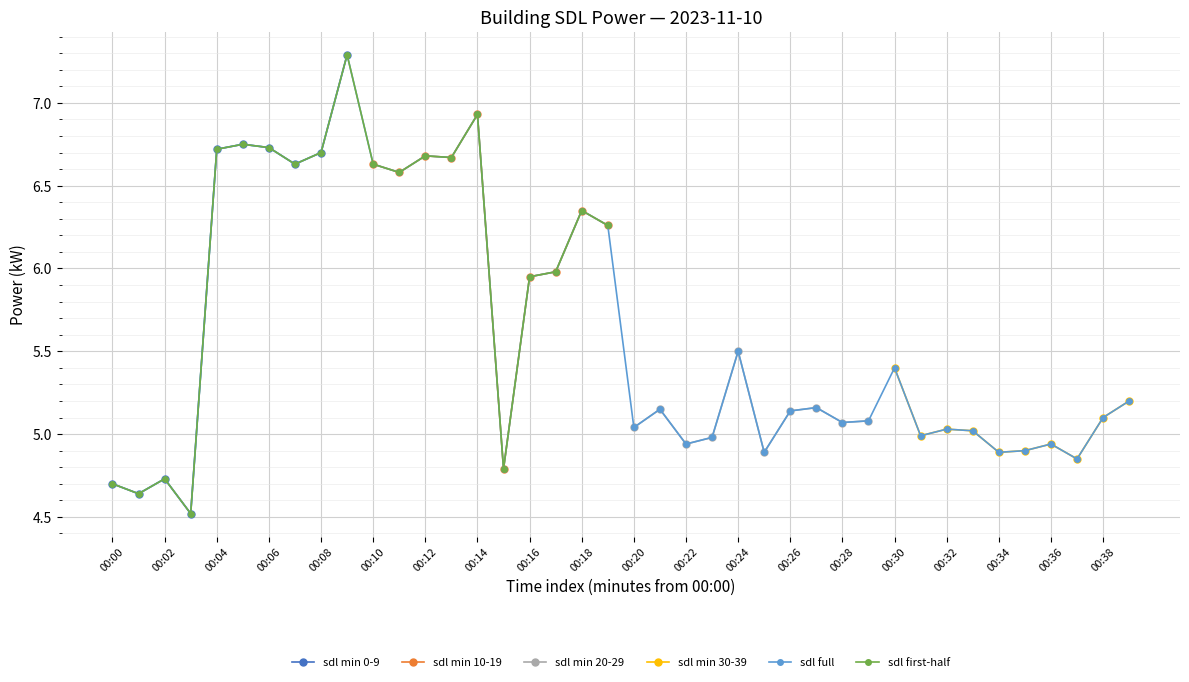

Where does the sdl min 0-9 series first go above 6?

00:04